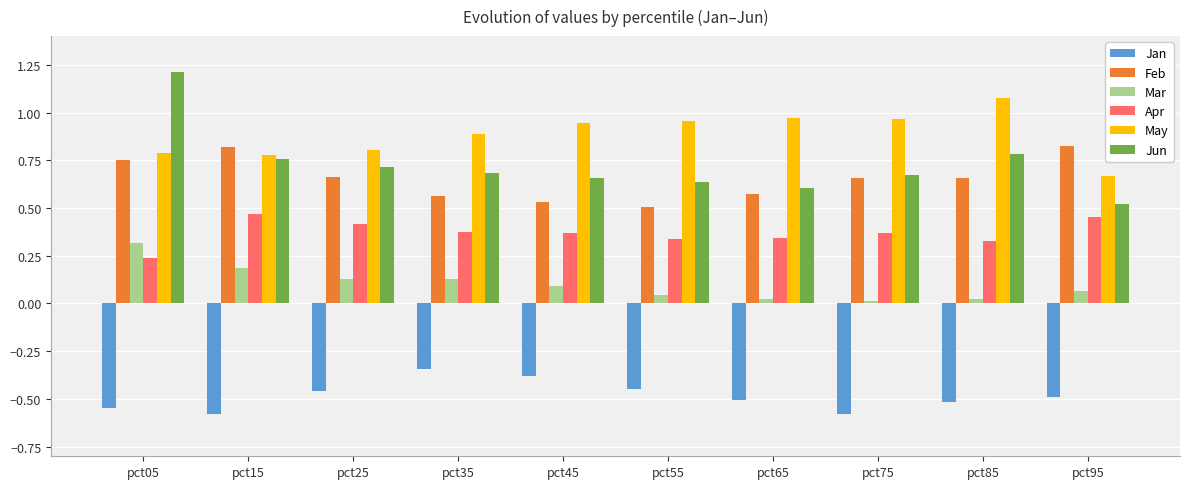

How many bars are there in each group?

6